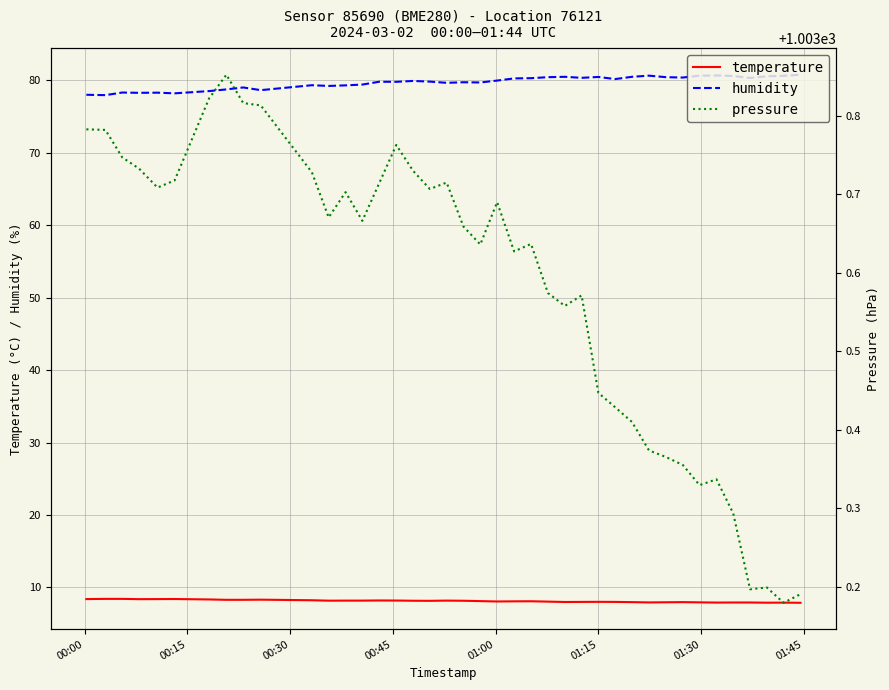

What is the lowest value of the humidity series?

78.0